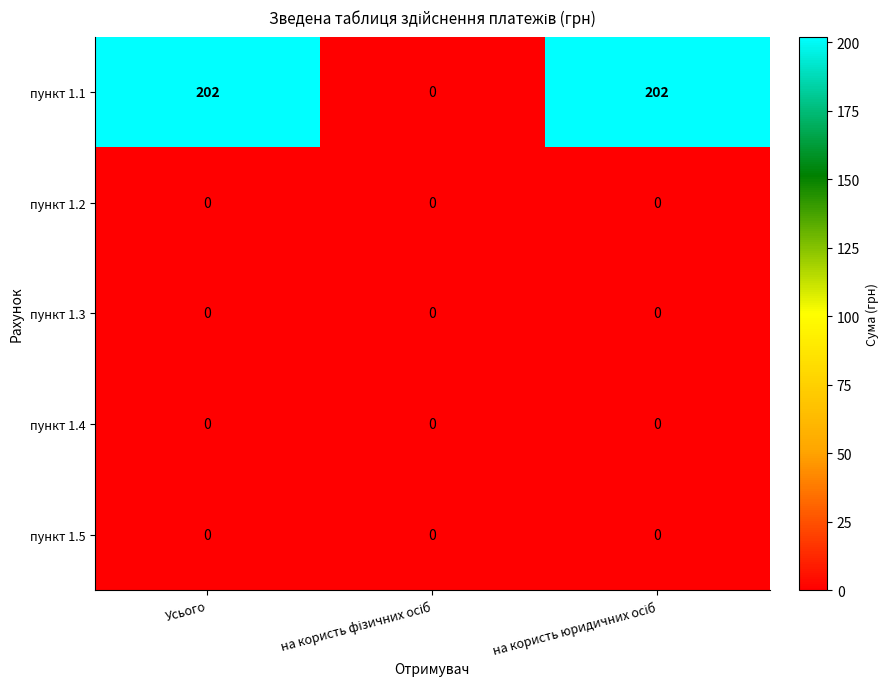

Reading left to right, transcribe all the data shown in this chart.

пункт 1.1: 202	0	202
пункт 1.2: 0	0	0
пункт 1.3: 0	0	0
пункт 1.4: 0	0	0
пункт 1.5: 0	0	0